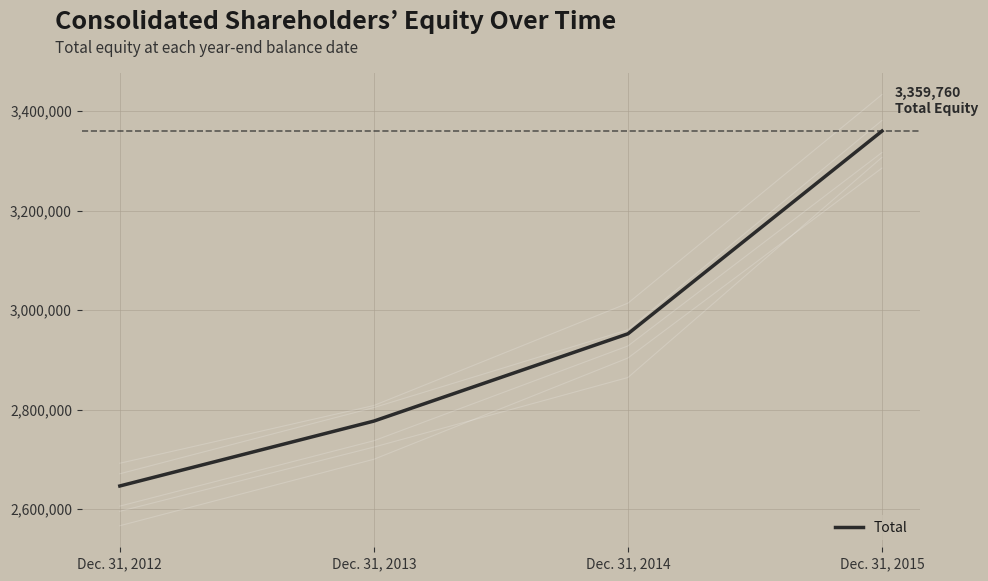

Approximately how many times larger is the value at Dec. 31, 2015 compared to Dec. 31, 2014?

1.1